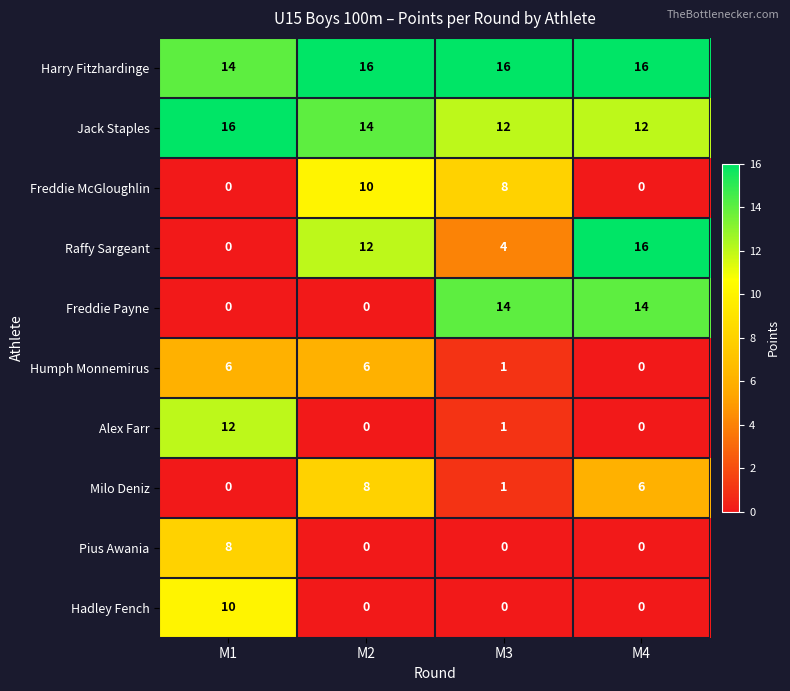

What is the maximum value for Harry Fitzhardinge?

16